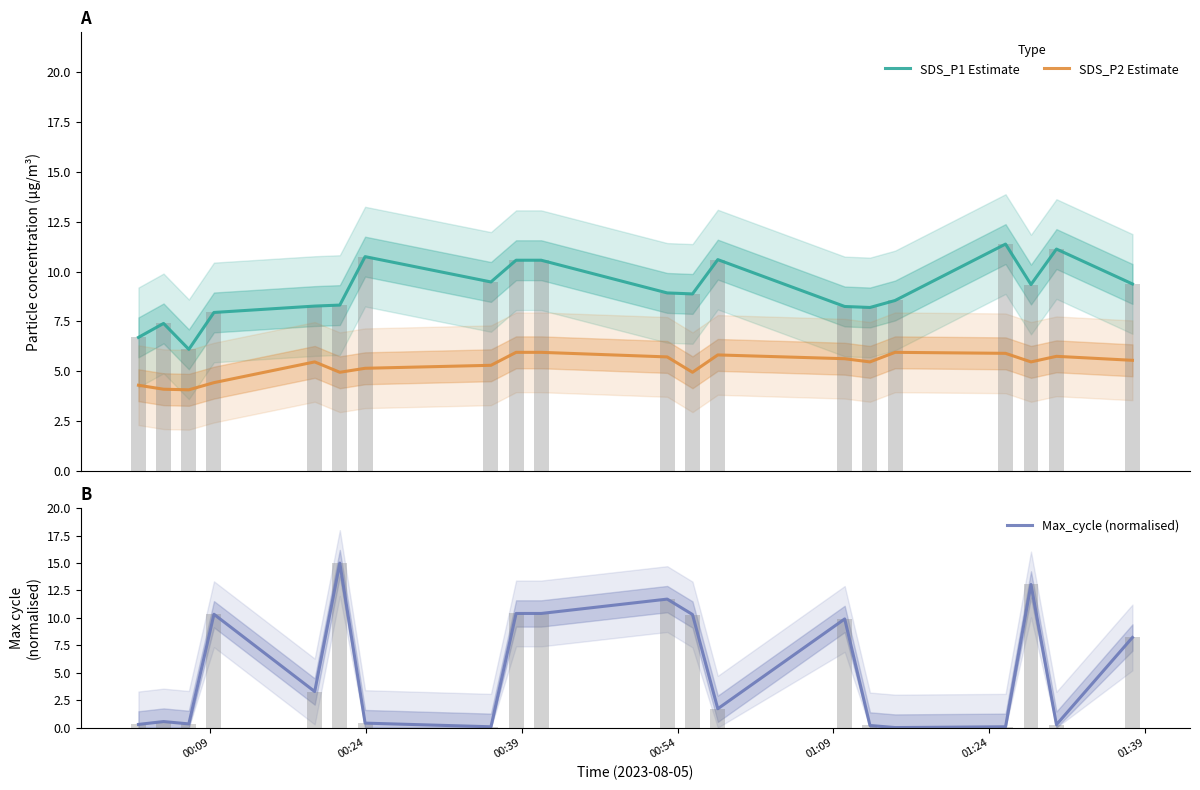

What is the maximum value for SDS_P2 Estimate?

6.0